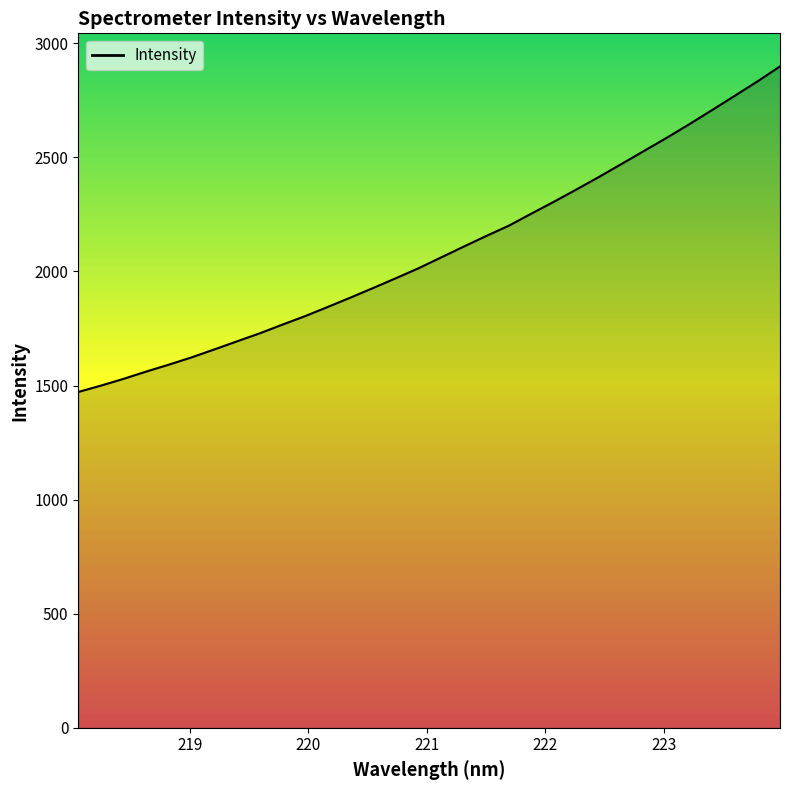

How many lines are shown in the chart?

1